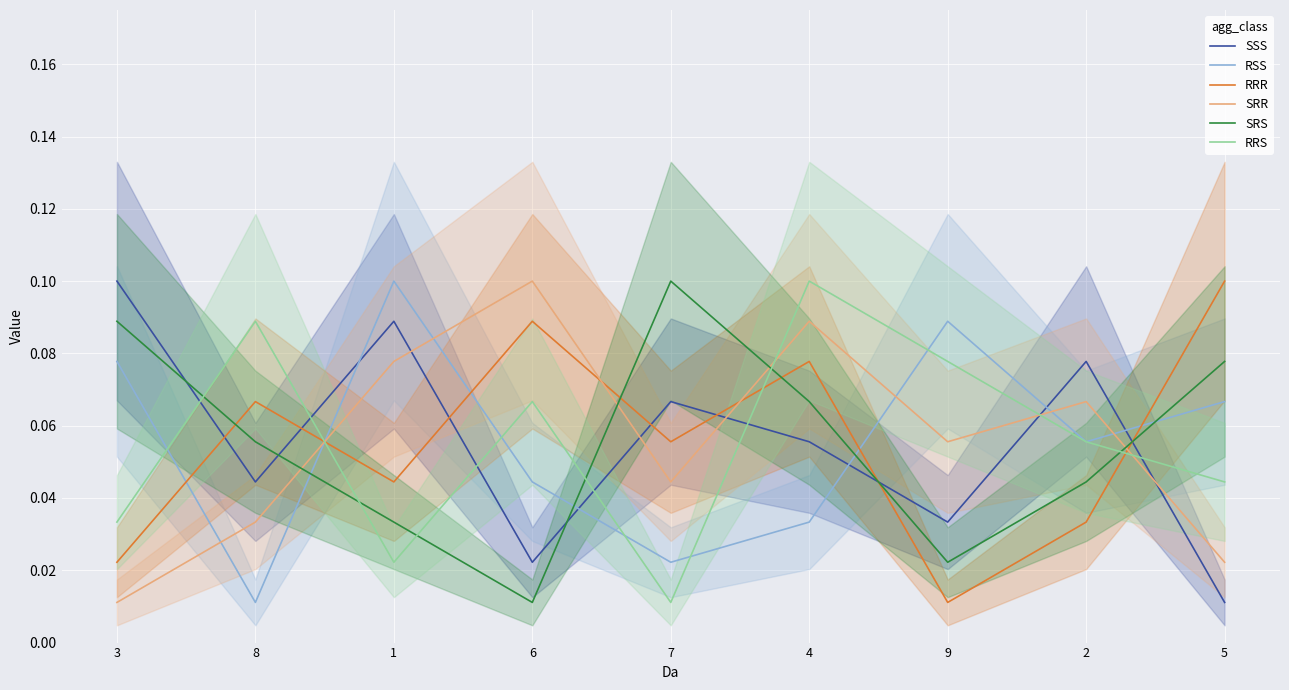

Which category has the highest value in the SRS series?

7